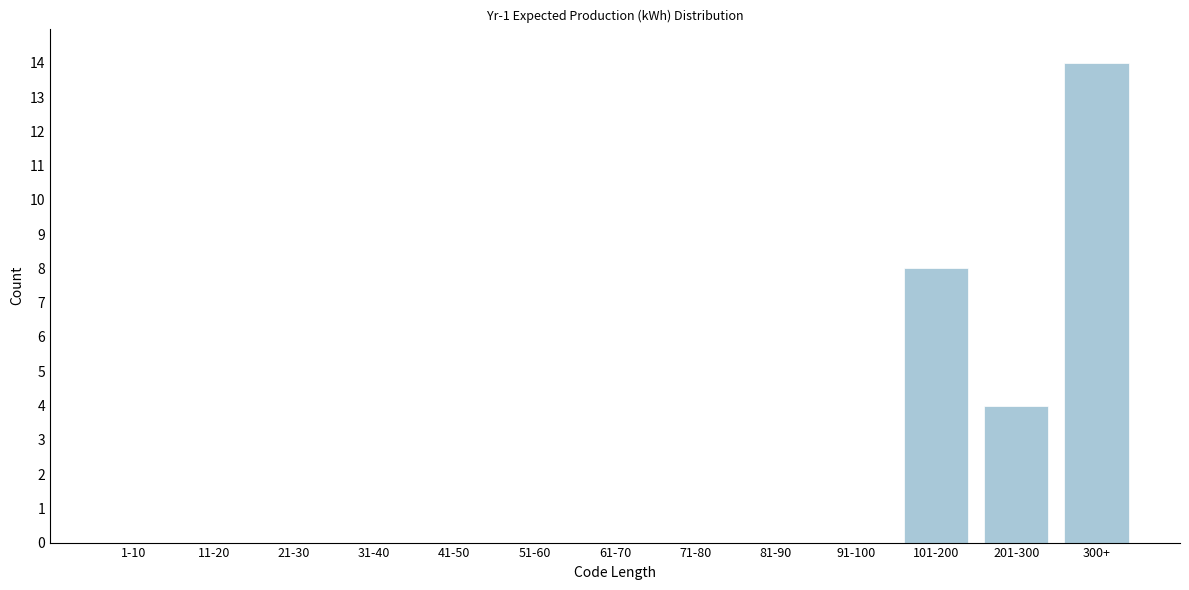

Reading right to left, list all the values displayed in this chart.

300+=14	201-300=4	101-200=8	91-100=0	81-90=0	71-80=0	61-70=0	51-60=0	41-50=0	31-40=0	21-30=0	11-20=0	1-10=0